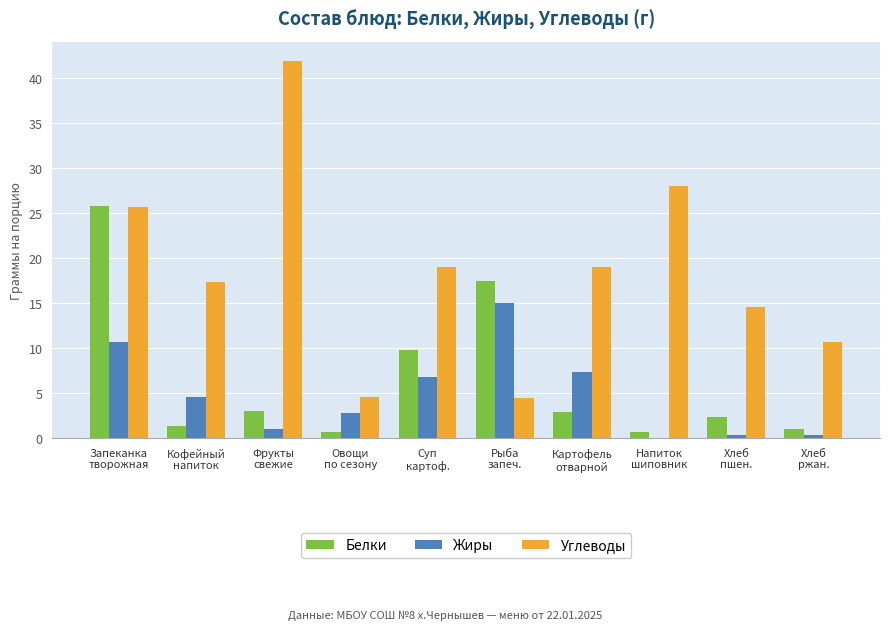

What is the total value across all series at Фрукты
свежие?

46.0